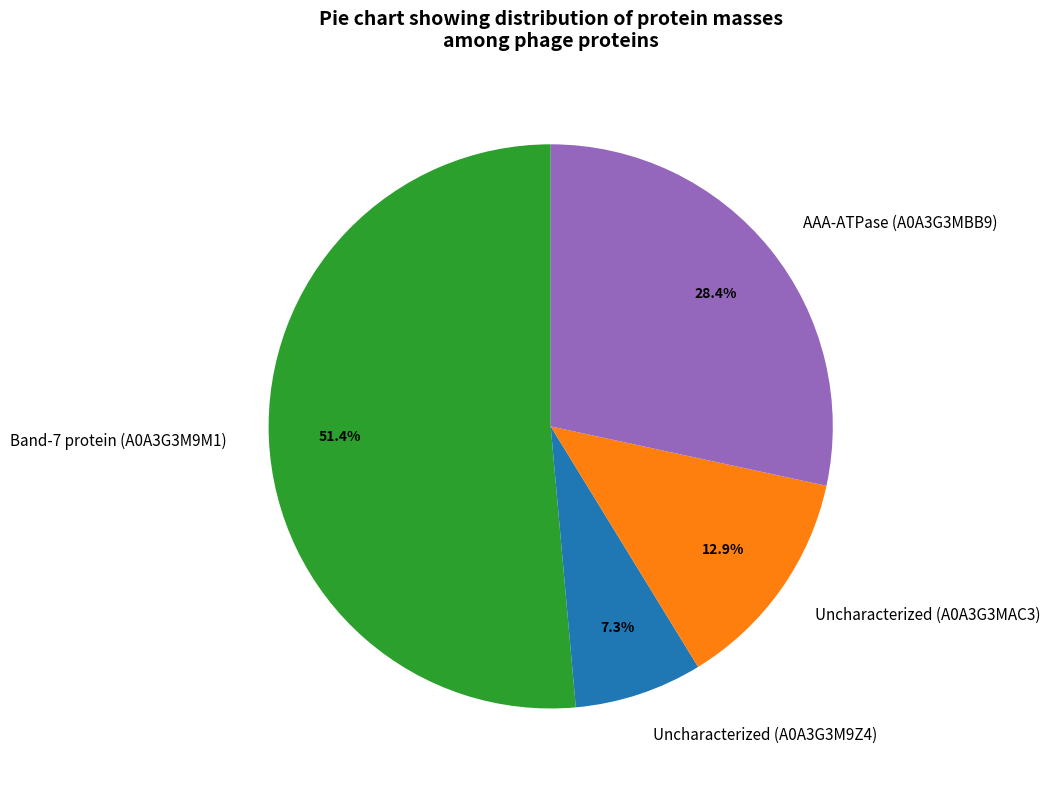

To the nearest percent, what portion does Uncharacterized (A0A3G3MAC3) represent?

13%